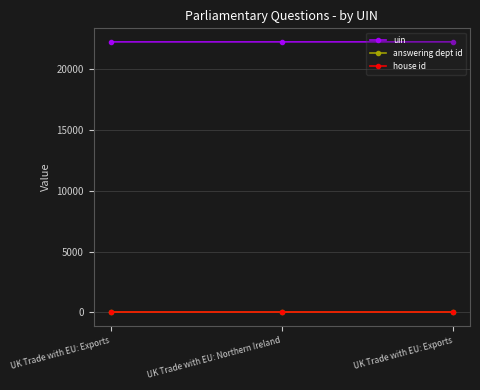

Rank the series at UK Trade with EU: Exports from lowest to highest value.

house id, answering dept id, uin